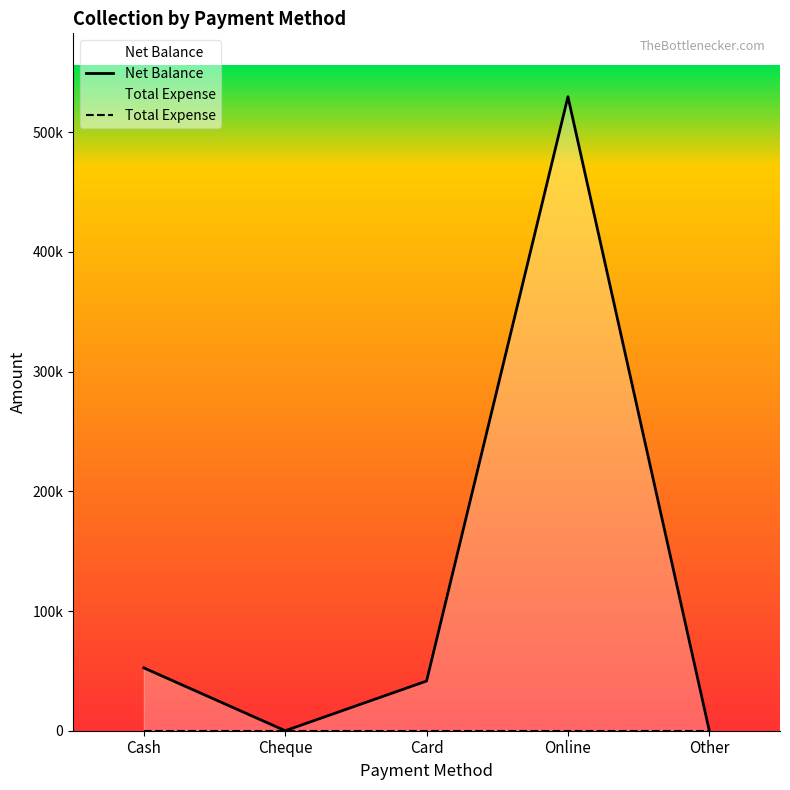

How many lines are shown in the chart?

2